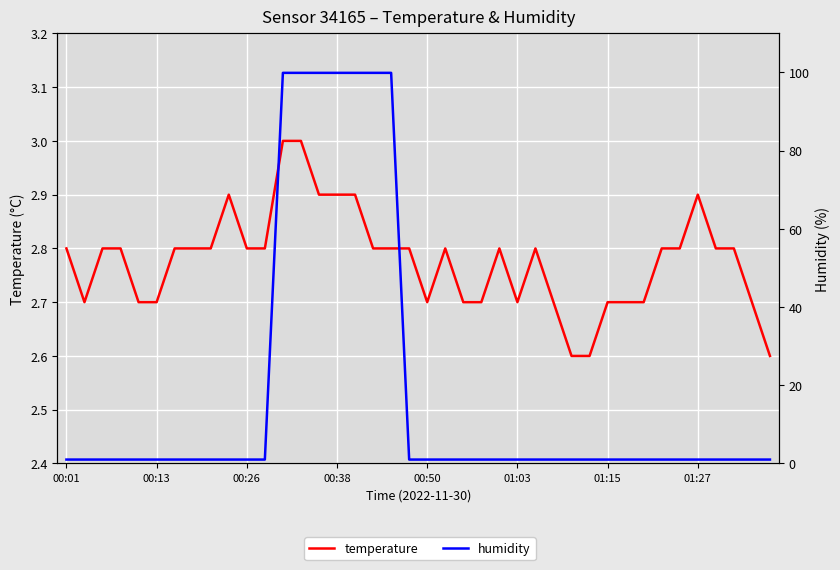

What is the sum of all humidity values?

732.3